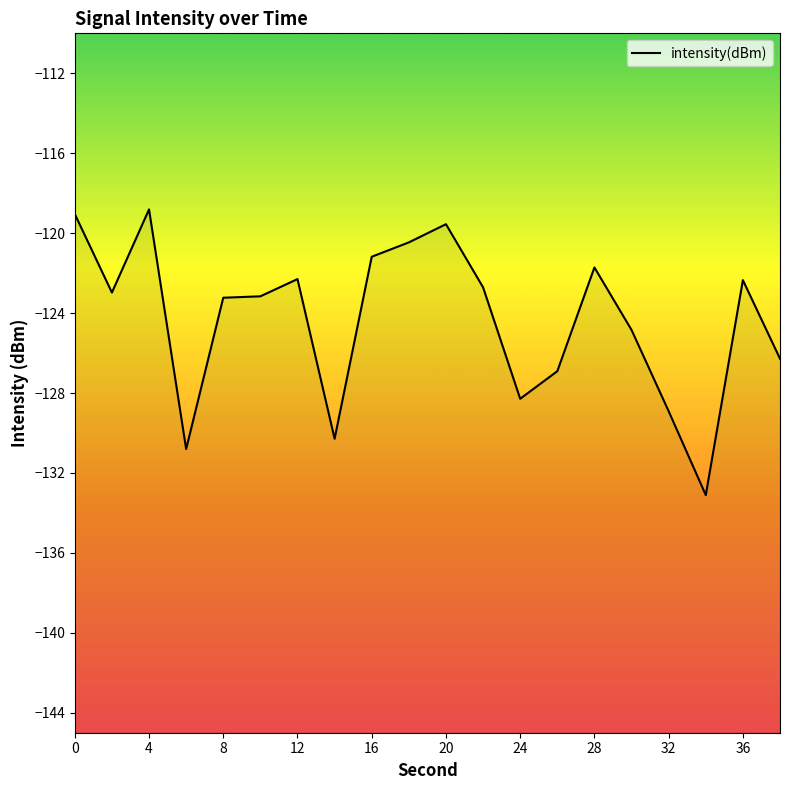

What is the value of the 20th point from the left?

-126.3